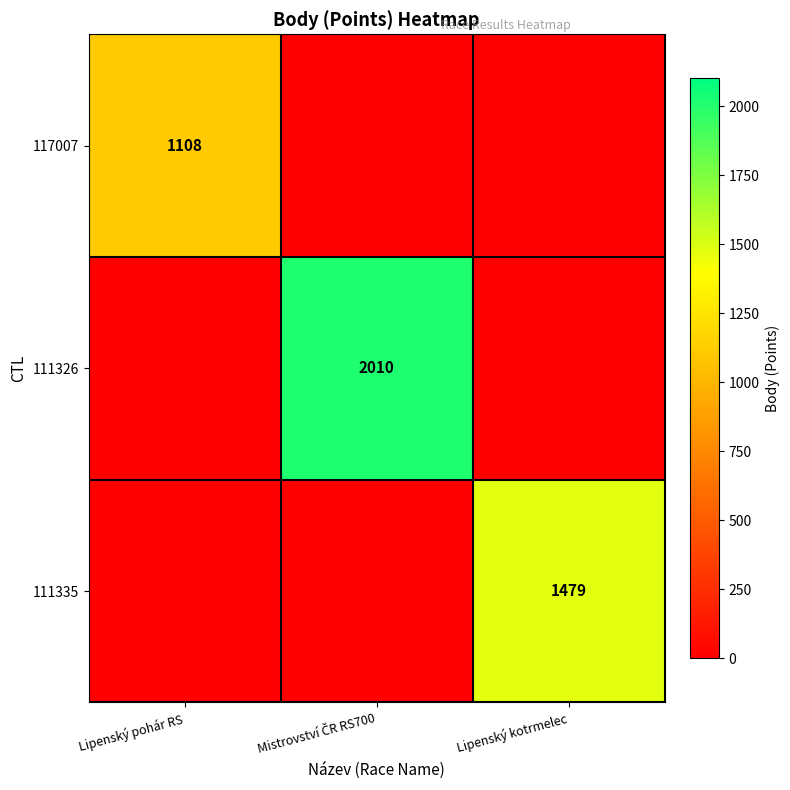

Is the value of 117007 at Lipenský pohár RS greater than the value of 111335 at Lipenský kotrmelec?

No